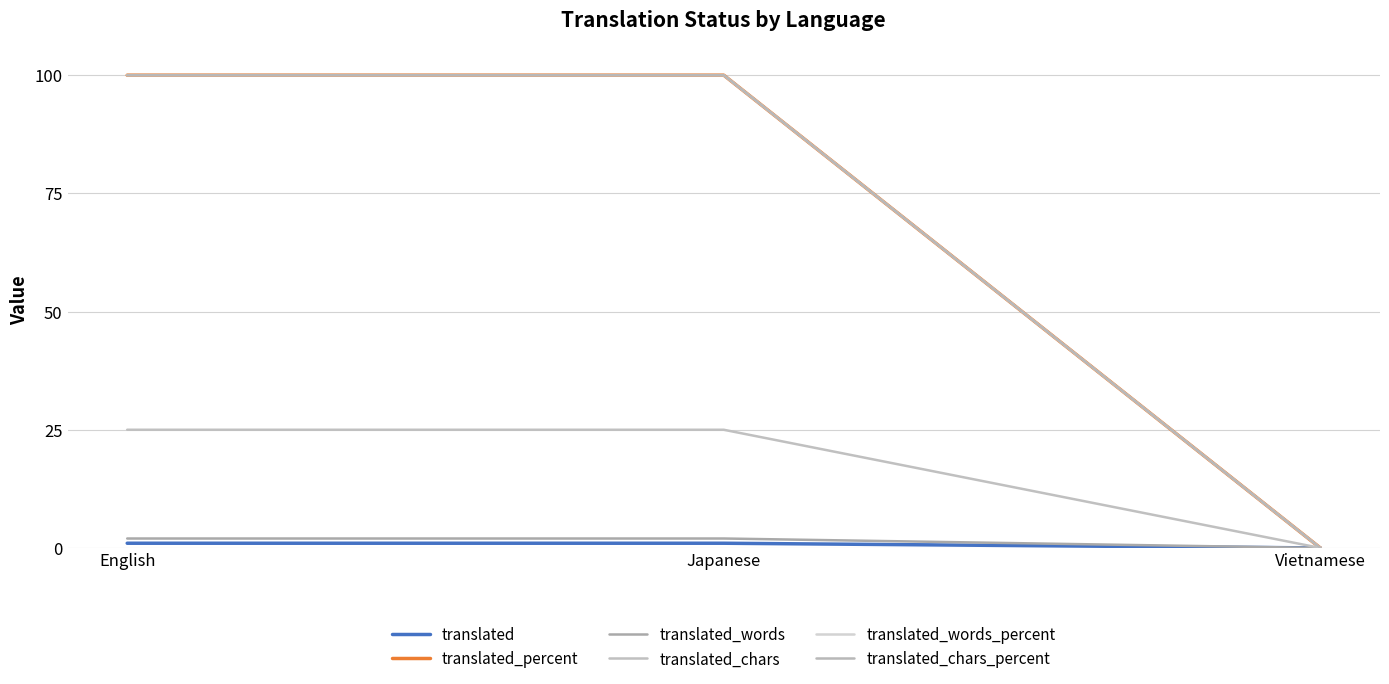

Does the chart display data point markers on the line(s)?

No